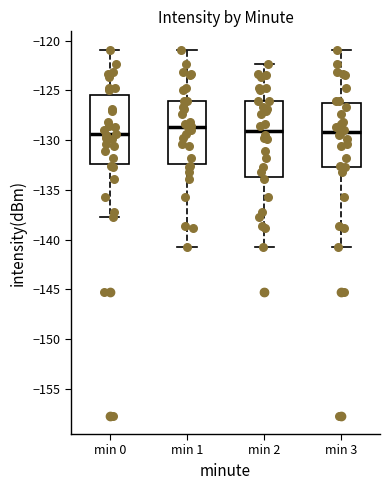

Which box is the tallest, from its lower edge to its upper edge?

min 2